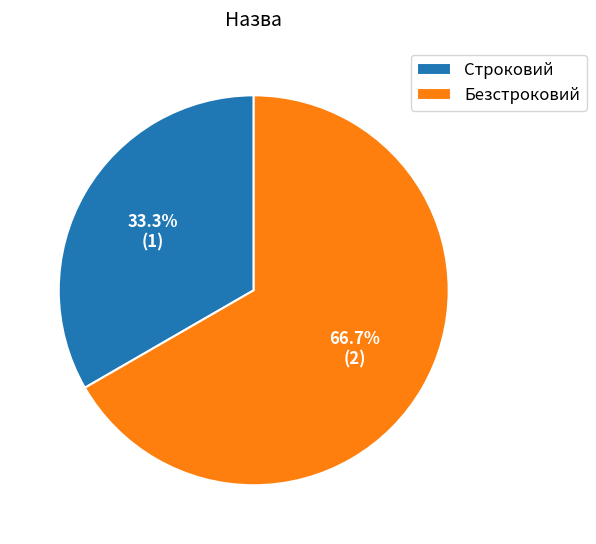

Which has a higher value, Безстроковий or Строковий?

Безстроковий